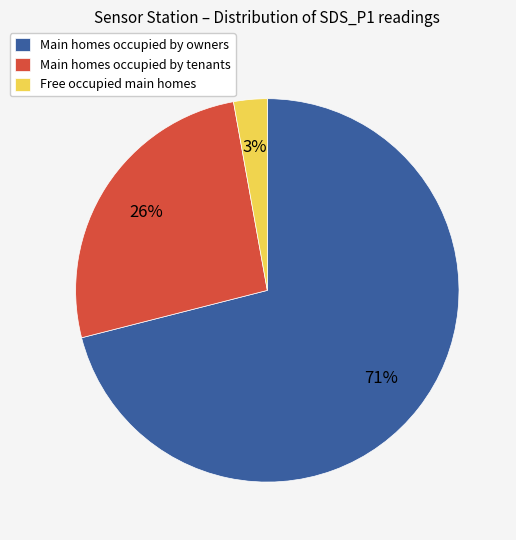

Is there any slice that represents more than half of the pie?

Yes